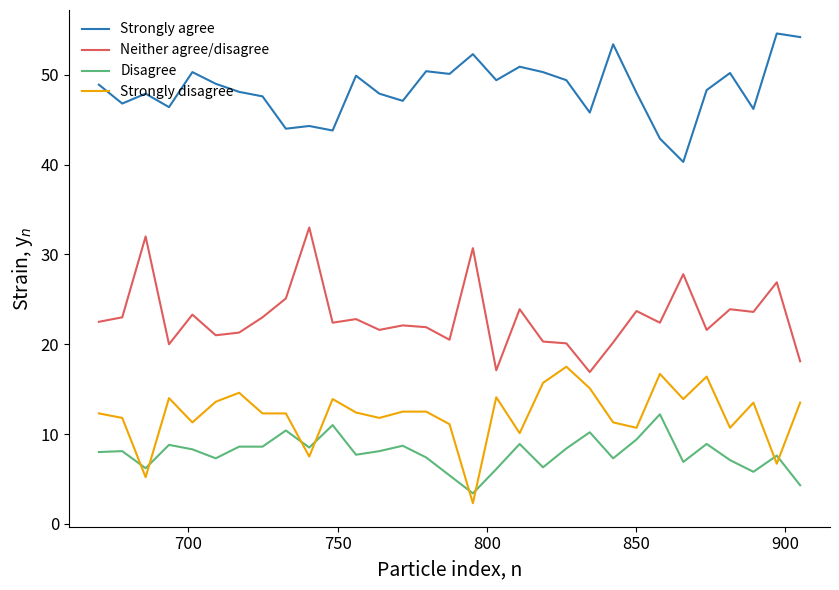

What is the difference between the maximum and minimum values in the Neither agree/disagree series?

16.1